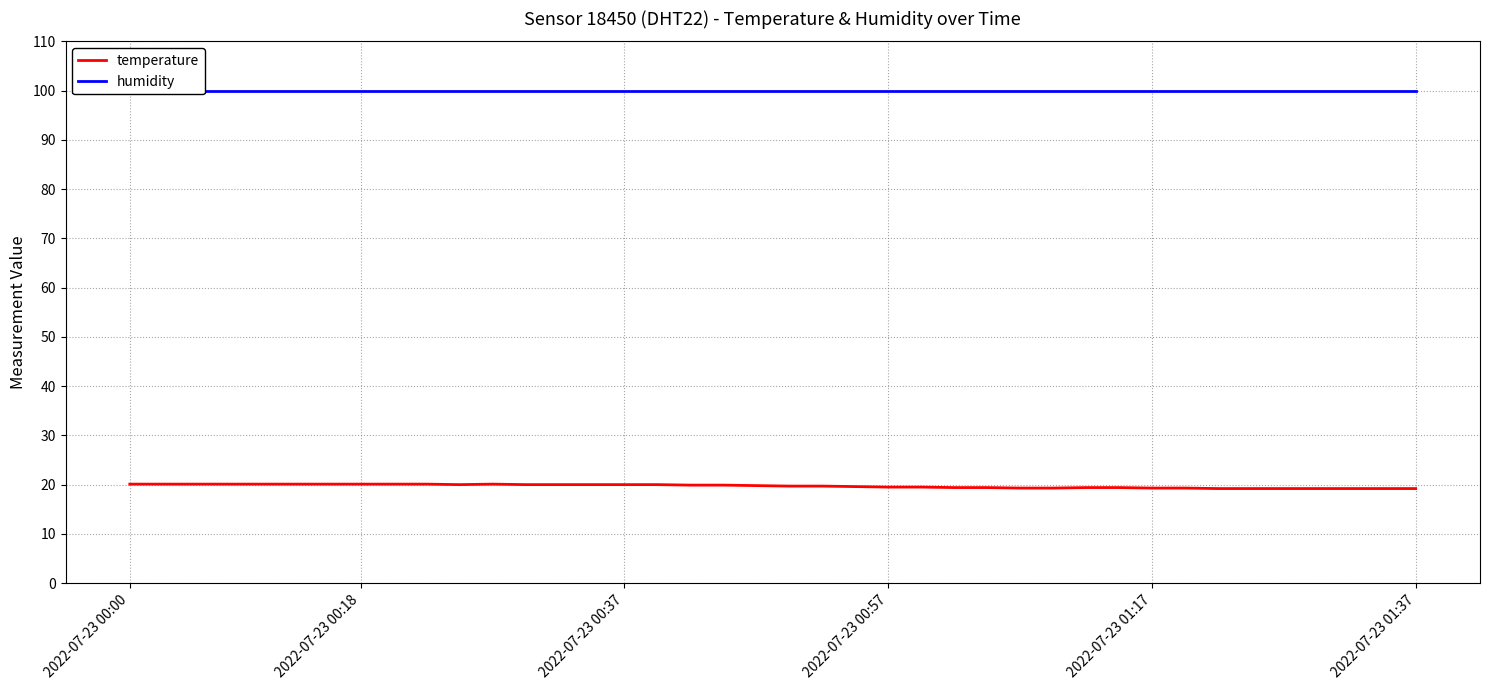

List the series in order of their peak value, lowest first.

temperature, humidity